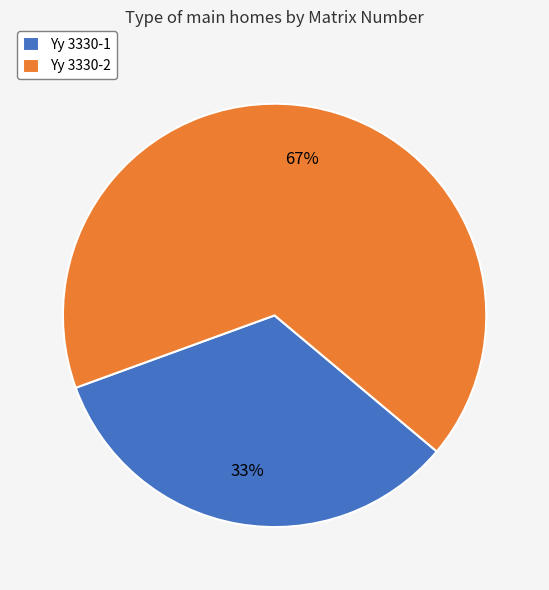

Which category has the biggest portion of the pie?

Yy 3330-2